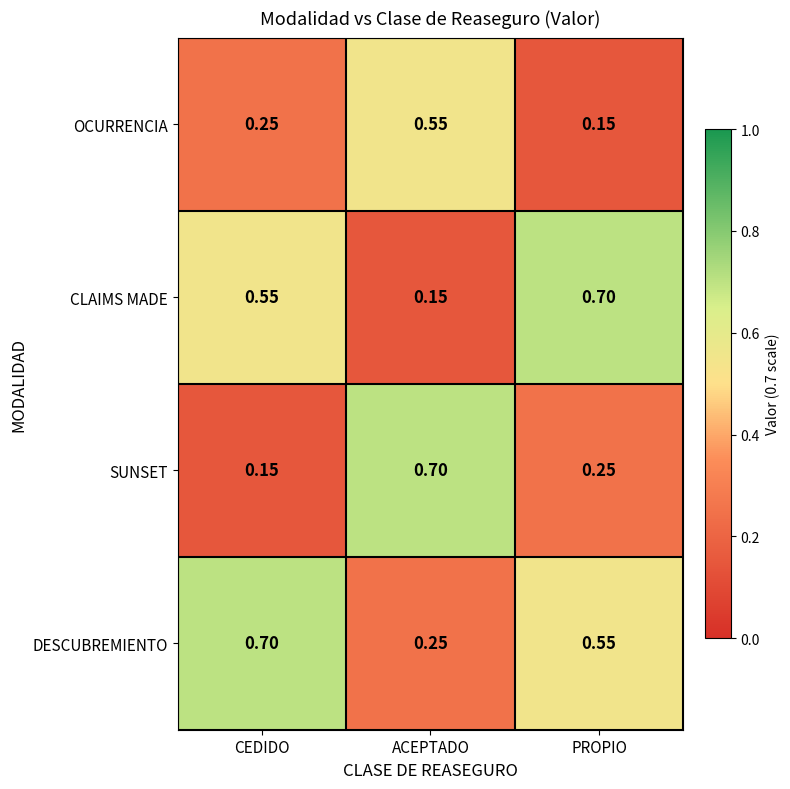

Between CEDIDO and ACEPTADO, which series saw the biggest shift?

SUNSET